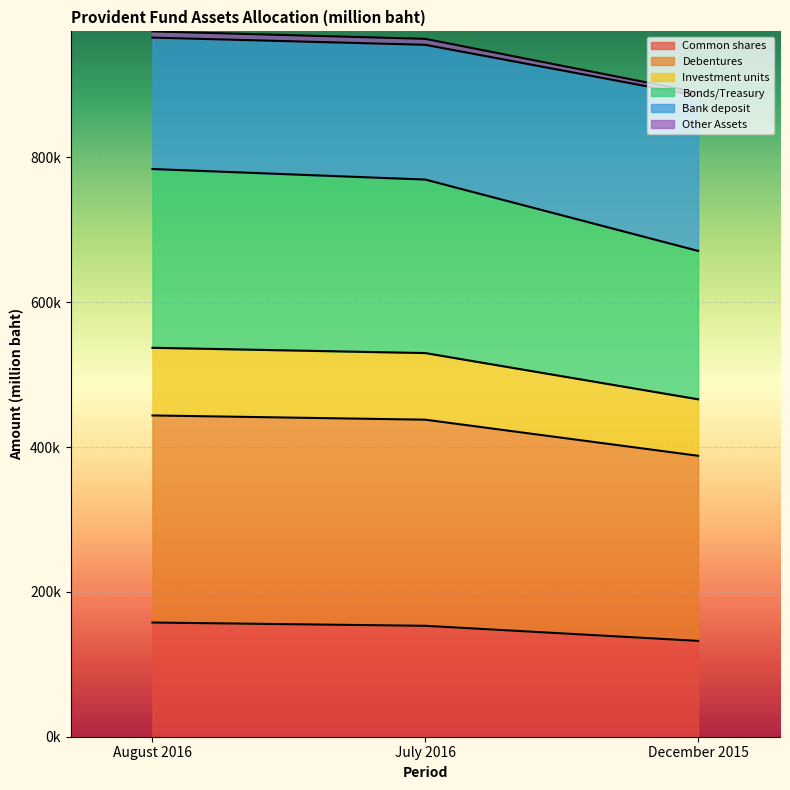

Does the chart display data point markers on the line(s)?

No